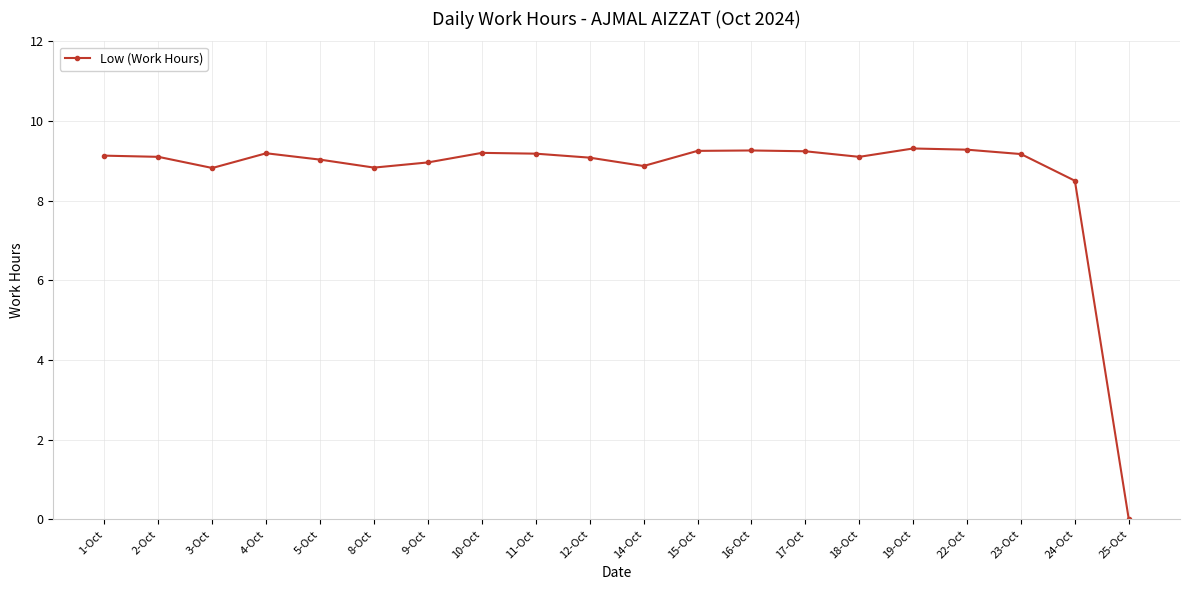

What is the difference between the maximum and second lowest values?

0.8